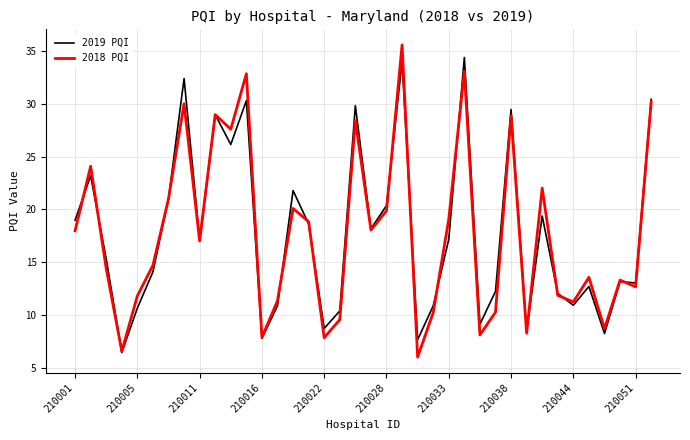

Rank the series by their maximum value, from highest to lowest.

2018 PQI, 2019 PQI